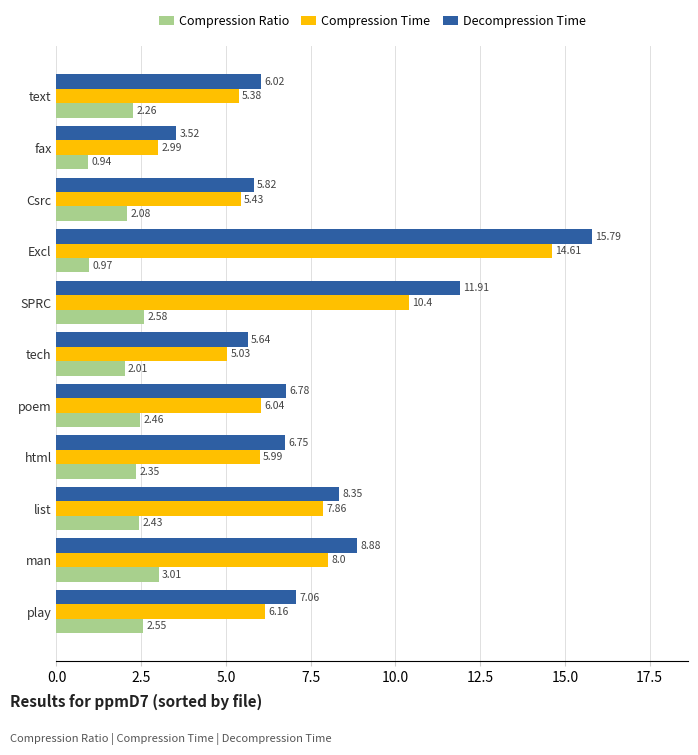

At which label is Compression Time closest to 8?

man